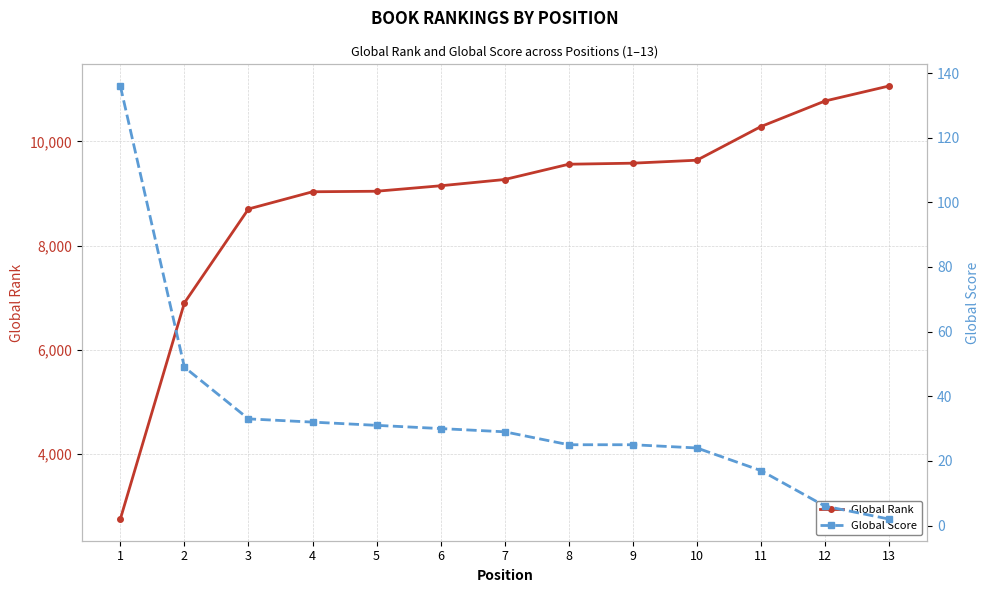

What are all the series names shown in the legend?

Global Rank, Global Score